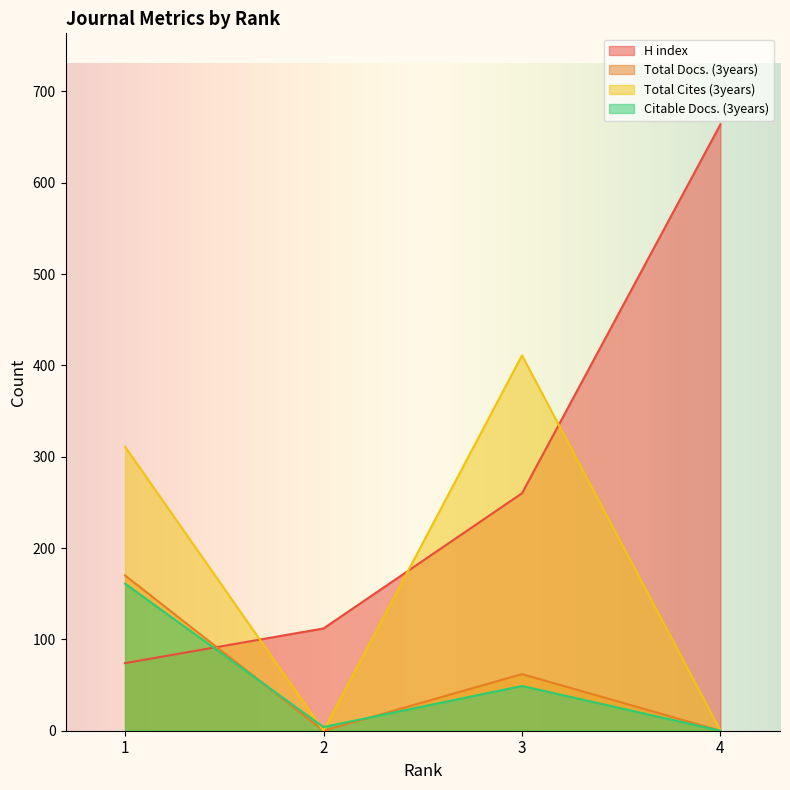

Read the H index value at 4.

664